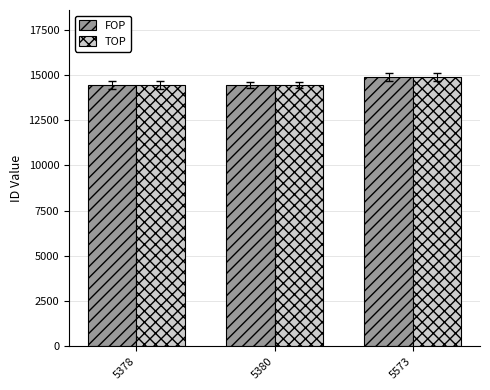

What are all the series names shown in the legend?

FOP, TOP